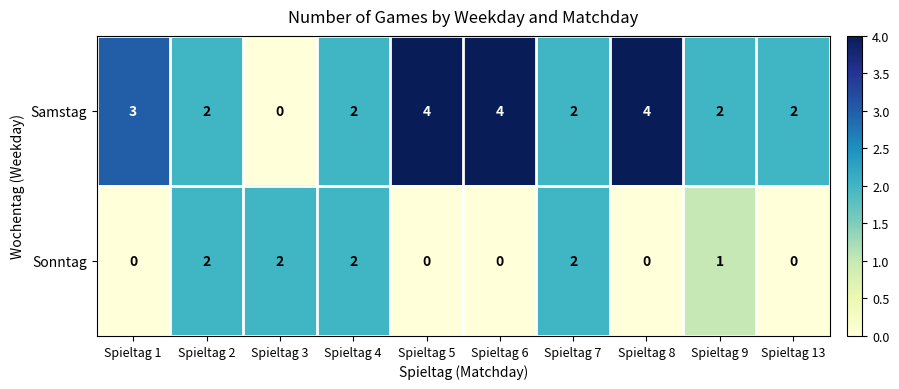

At Spieltag 1, list the series in order from smallest to largest.

Sonntag, Samstag